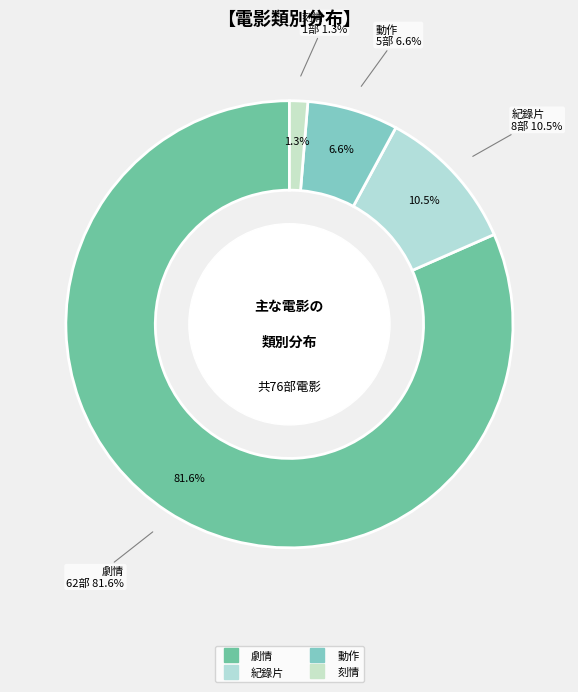

Count the number of slices in the pie.

4